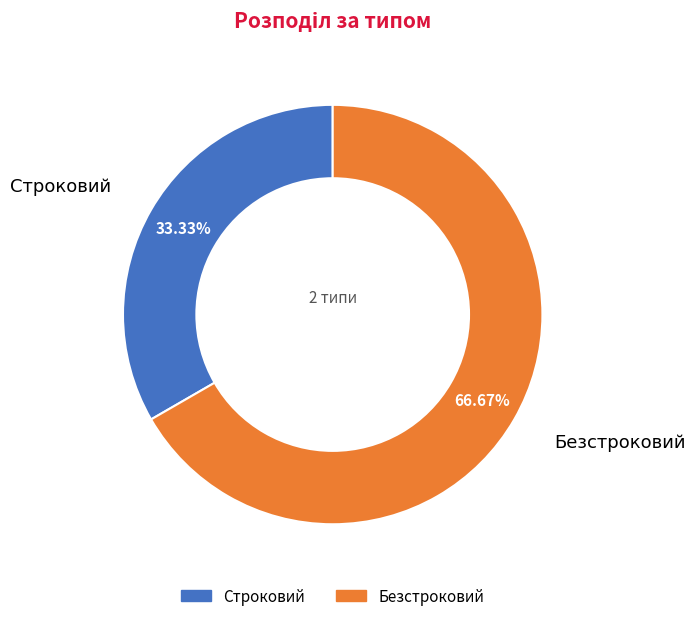

Count the number of slices in the pie.

2